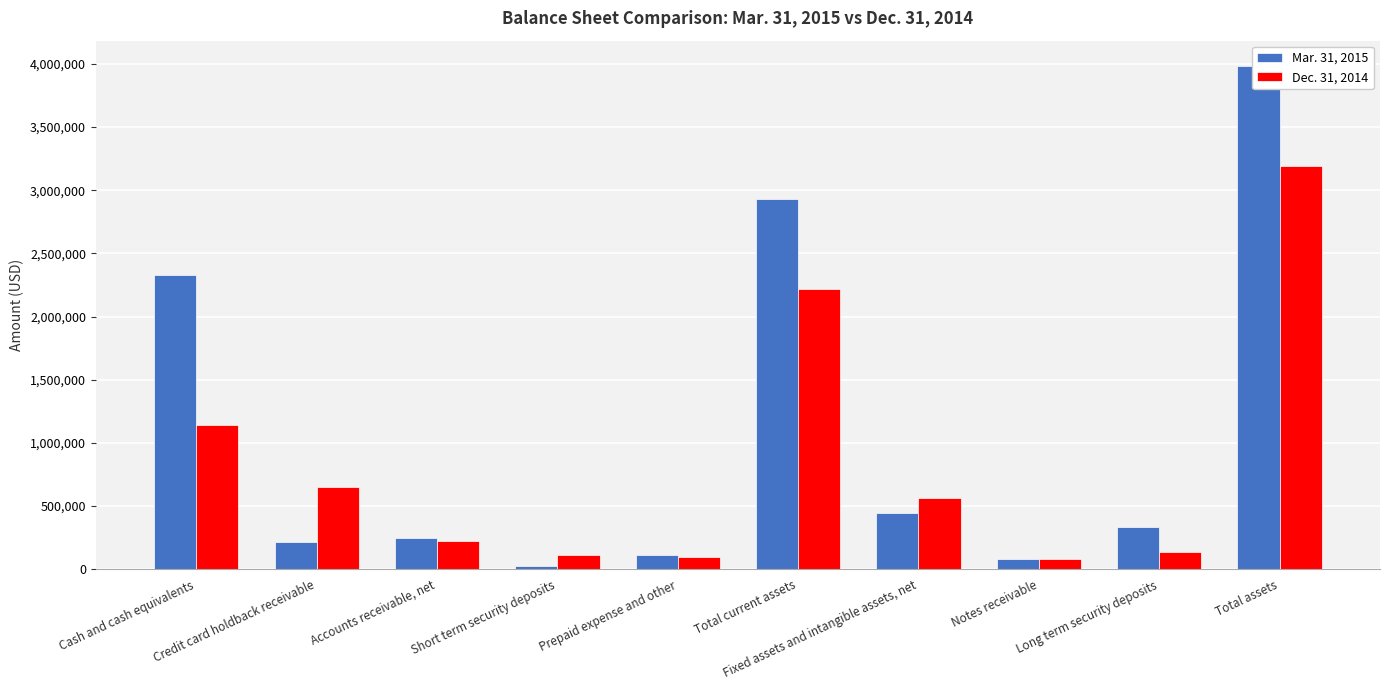

How many distinct data groups are displayed?

2